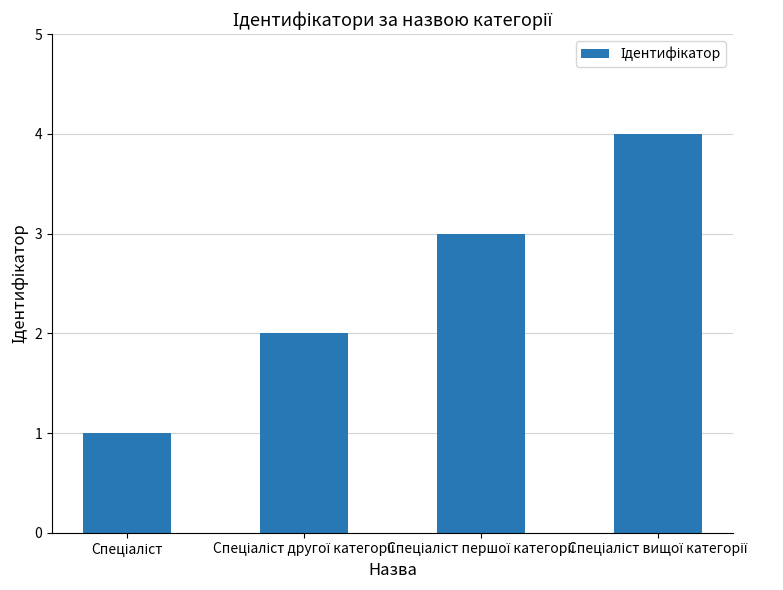

Reading left to right, extract all data points from this chart.

1	2	3	4